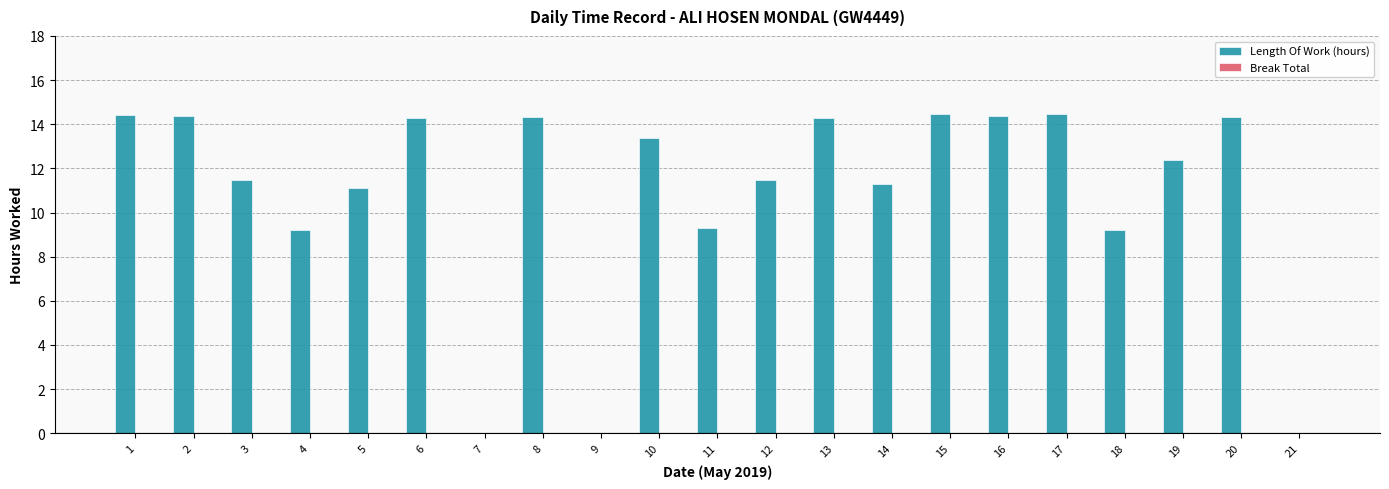

True or false: the data shows 4.4 at 5.

False